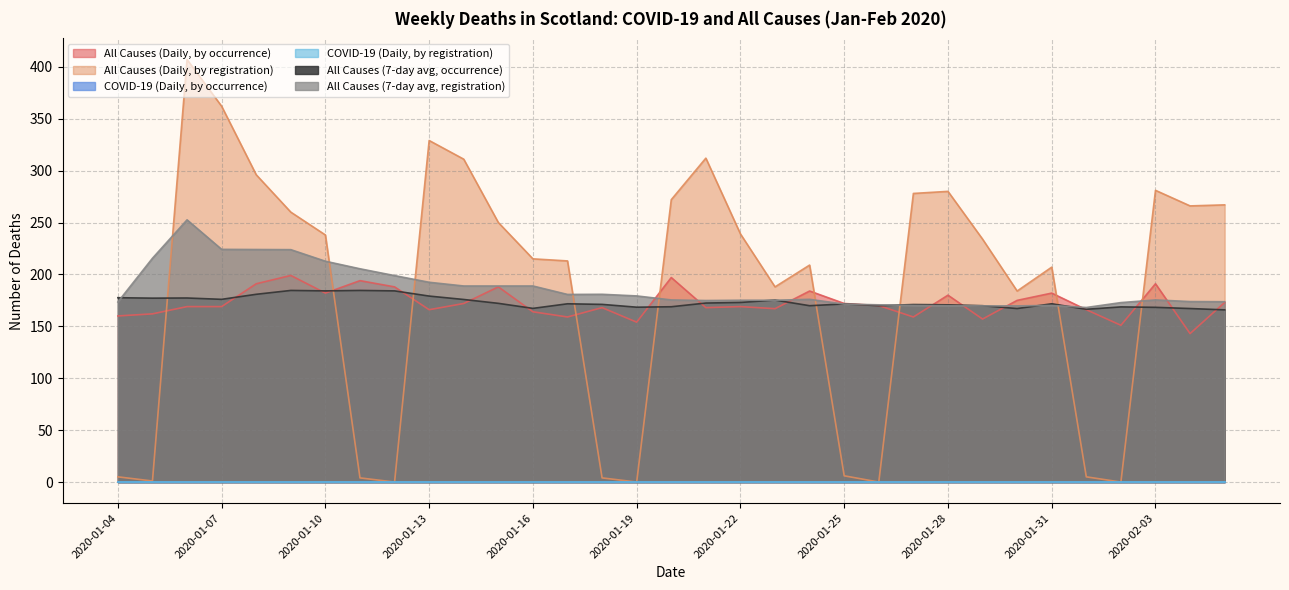

Between 2020-01-05 and 2020-01-30, which series saw the biggest shift?

All Causes (Daily, by registration)